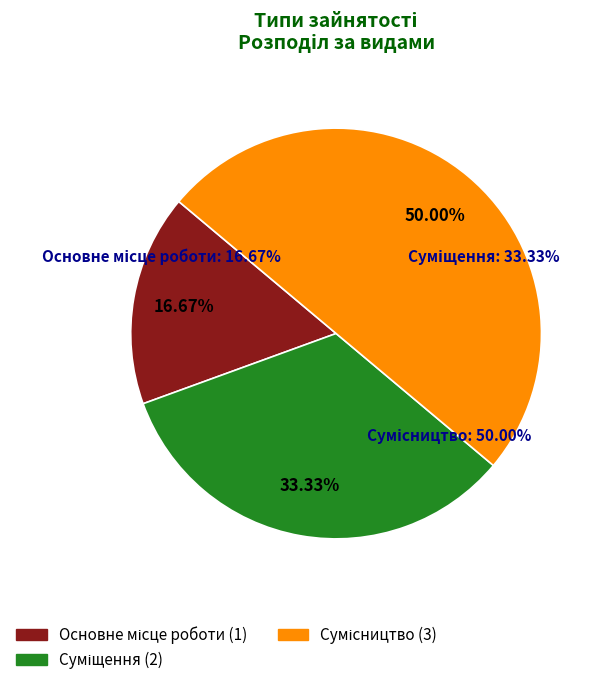

Is it true that Сумісництво is 59% of the pie?

False